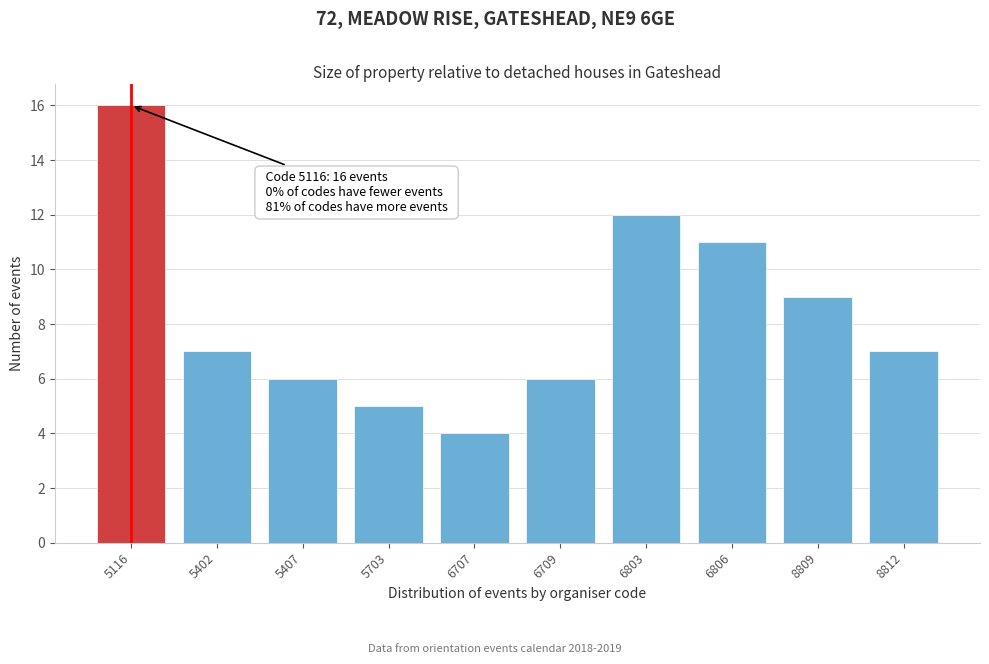

Reading right to left, transcribe all the data shown in this chart.

8812=7	8809=9	6806=11	6803=12	6709=6	6707=4	5703=5	5407=6	5402=7	5116=16